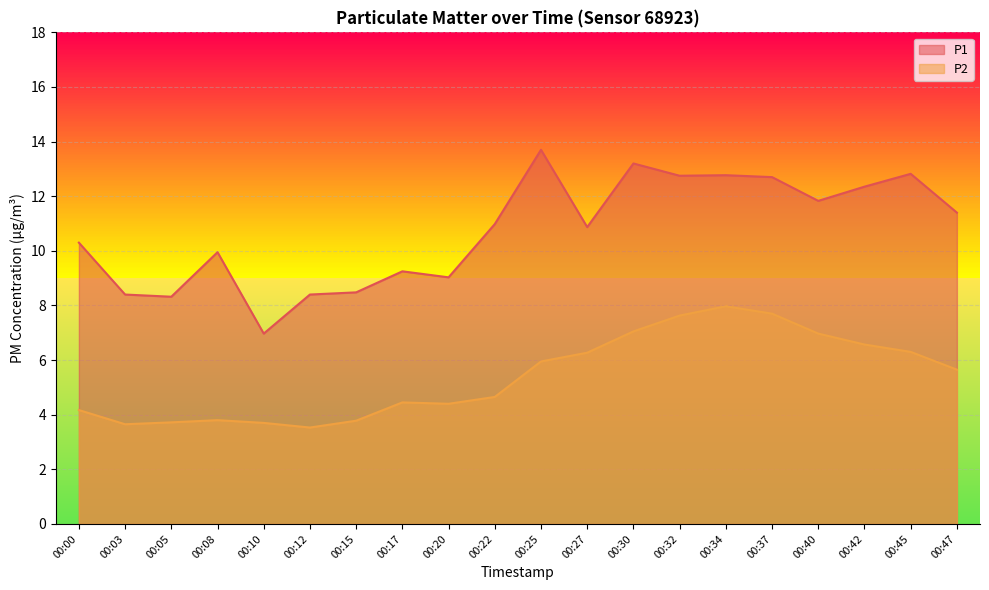

What is the minimum value shown in the chart?

3.5